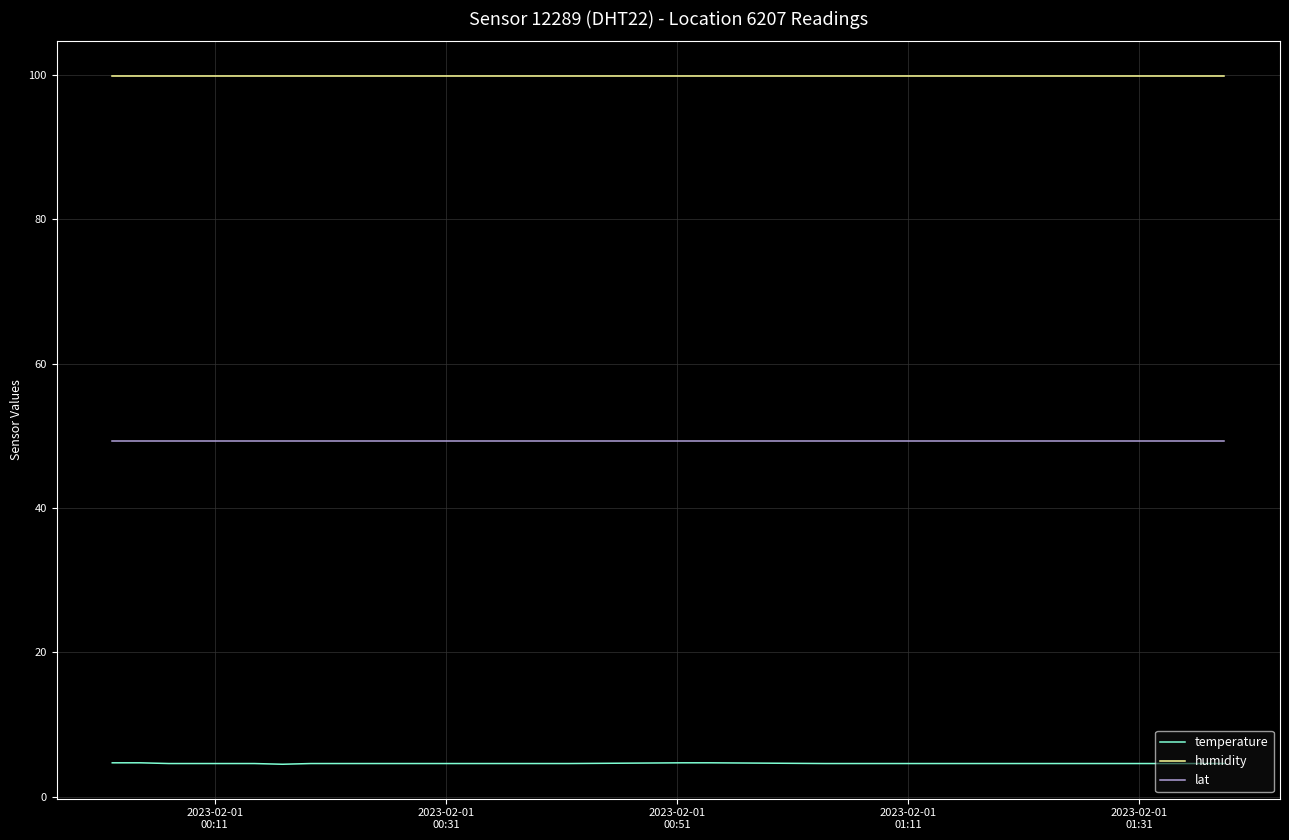

List the series in order of their overall mean, lowest first.

temperature, lat, humidity